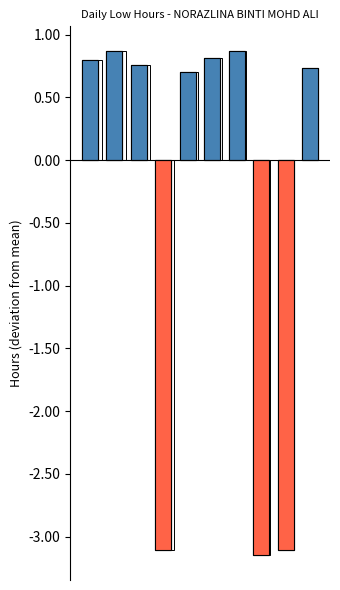

Read the value at 2.

0.8